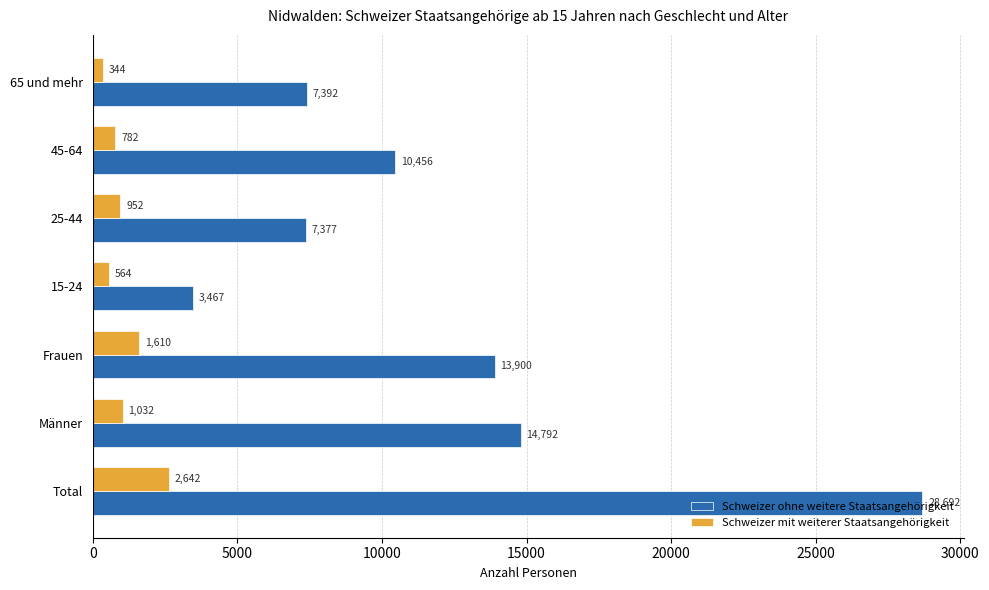

Is the value of Schweizer ohne weitere Staatsangehörigkeit at 15-24 greater than the value of Schweizer mit weiterer Staatsangehörigkeit at Frauen?

Yes